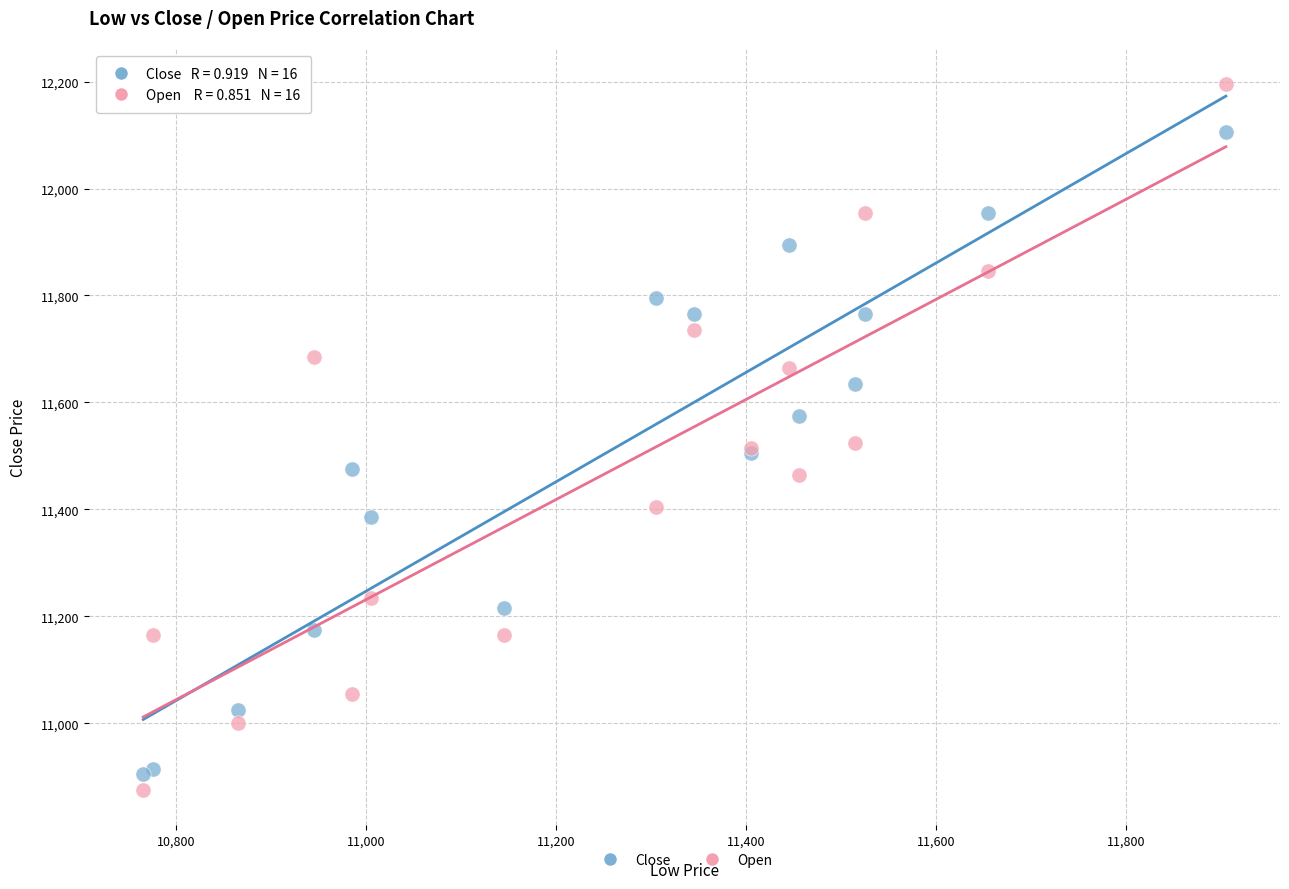

What is the X range (max minus min) for the scatter plot?

1140